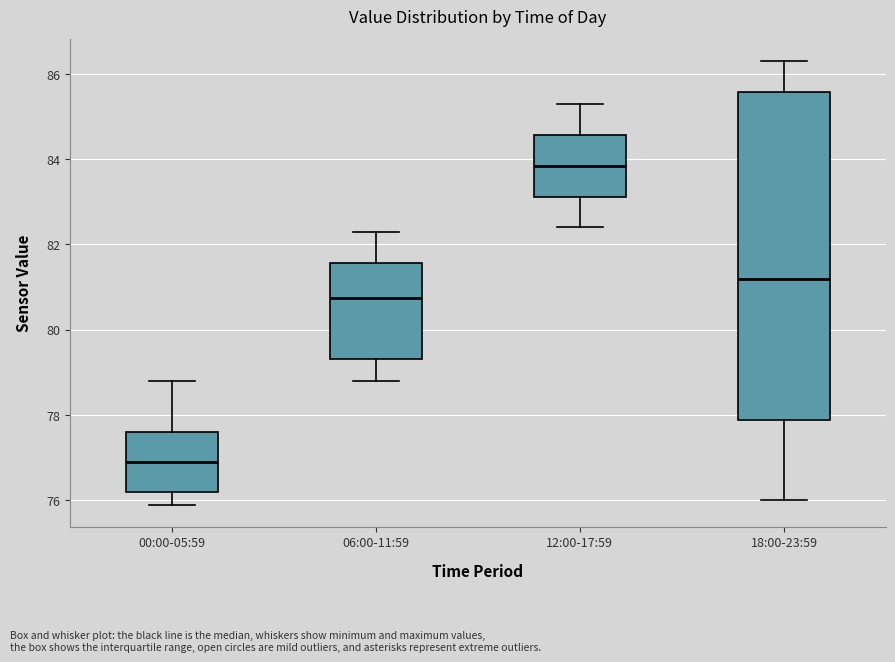

Comparing the boxes themselves (not the whiskers), which one is the tallest?

18:00-23:59